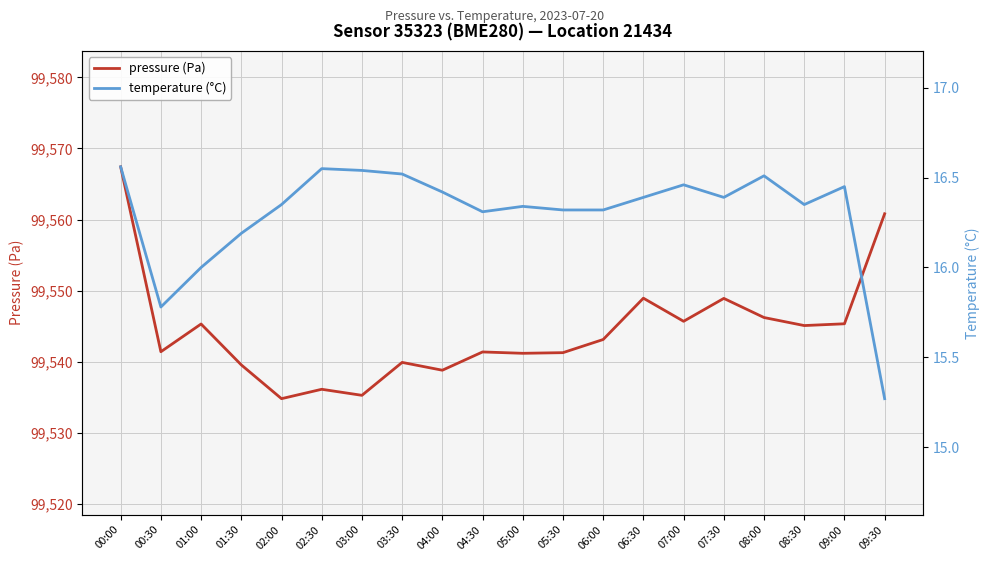

What is the label of the 14th point from the right?

03:00